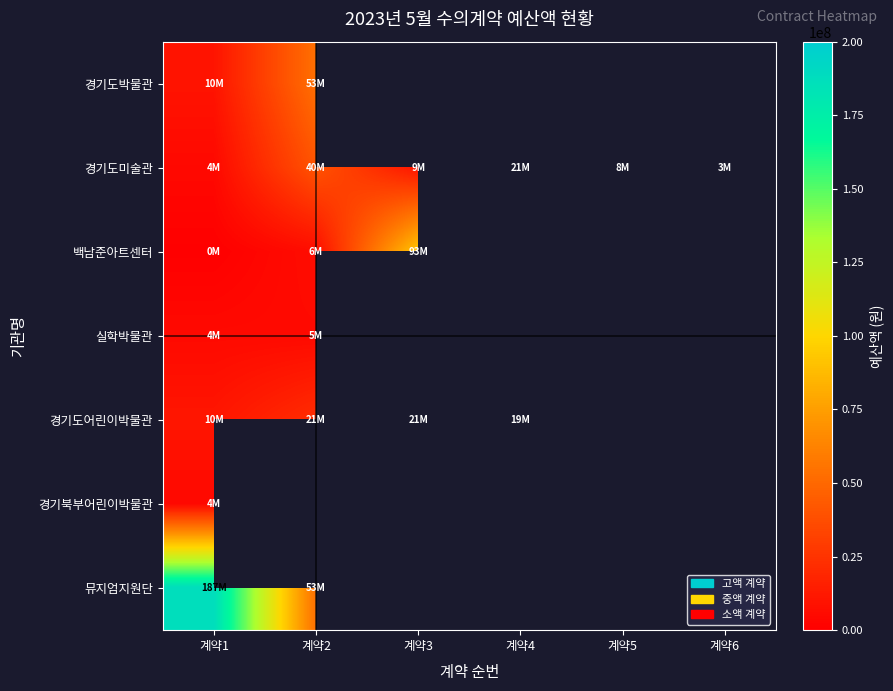

How many data points does each series have?

6